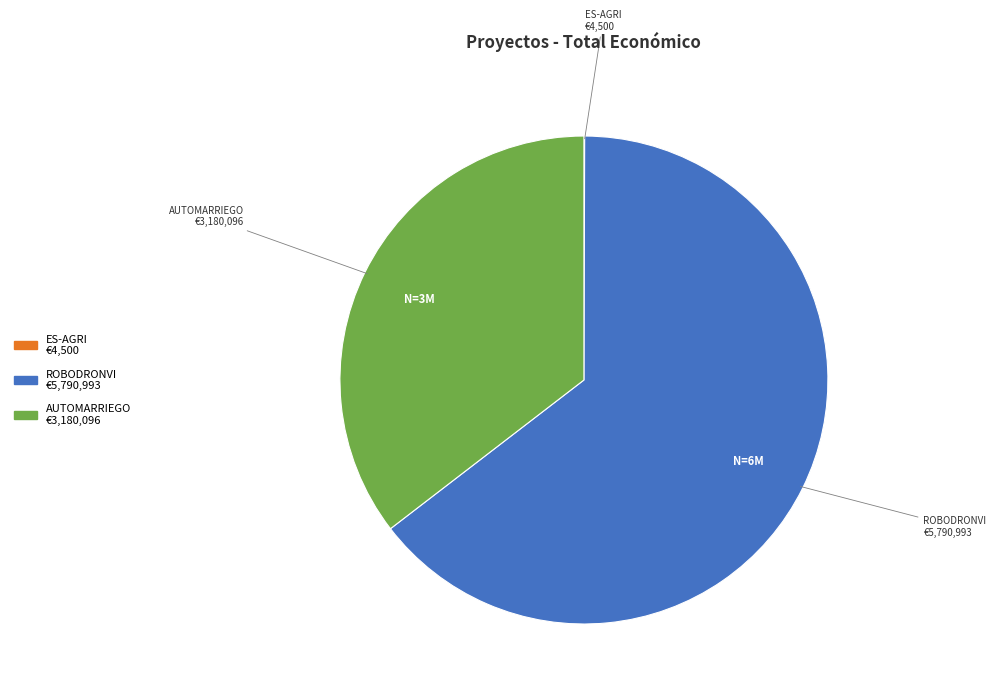

Does any single category account for the majority?

Yes